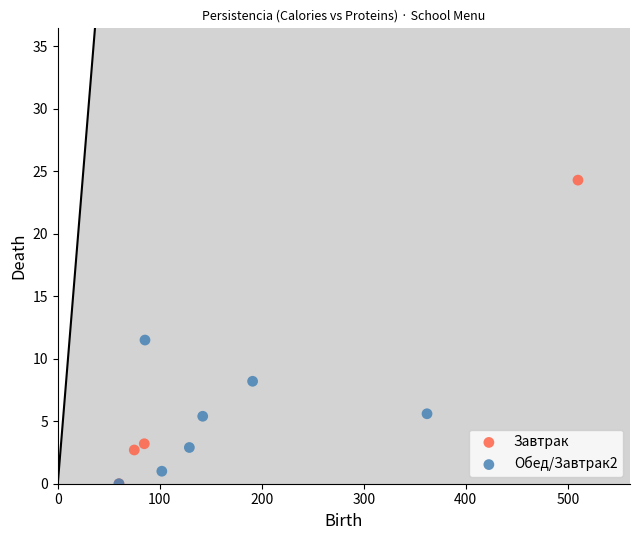

Which series reaches the maximum Y coordinate?

Завтрак